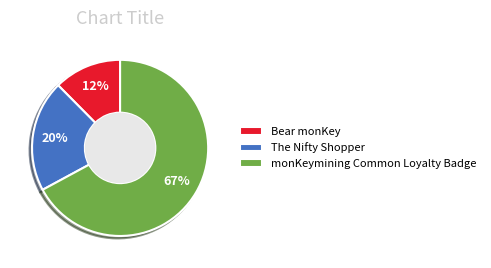

Between The Nifty Shopper and monKeymining Common Loyalty Badge, which is larger?

monKeymining Common Loyalty Badge